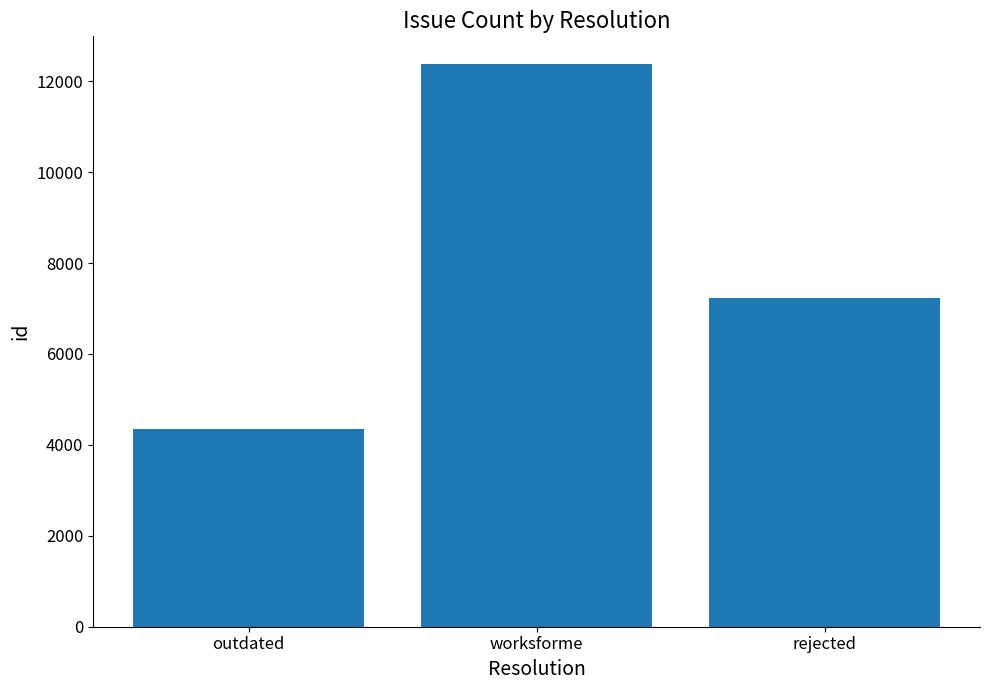

Reading right to left, list all the values displayed in this chart.

rejected=7229	worksforme=12370	outdated=4346